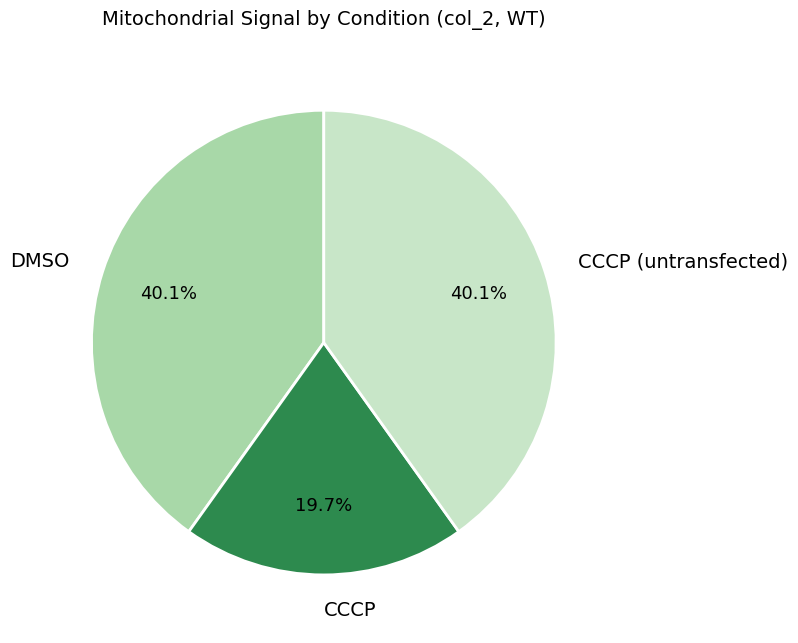

Which slice is the smallest?

CCCP